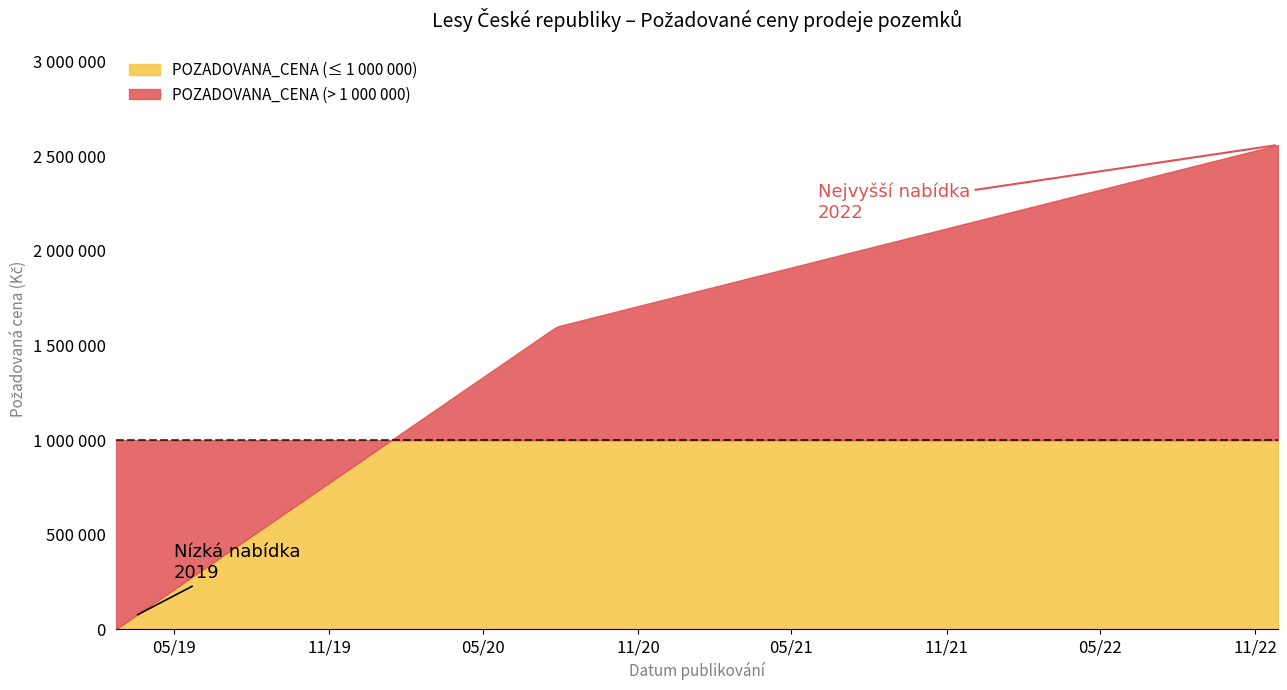

What are all the series names shown in the legend?

POZADOVANA_CENA (≤ 1 000 000), POZADOVANA_CENA (> 1 000 000)